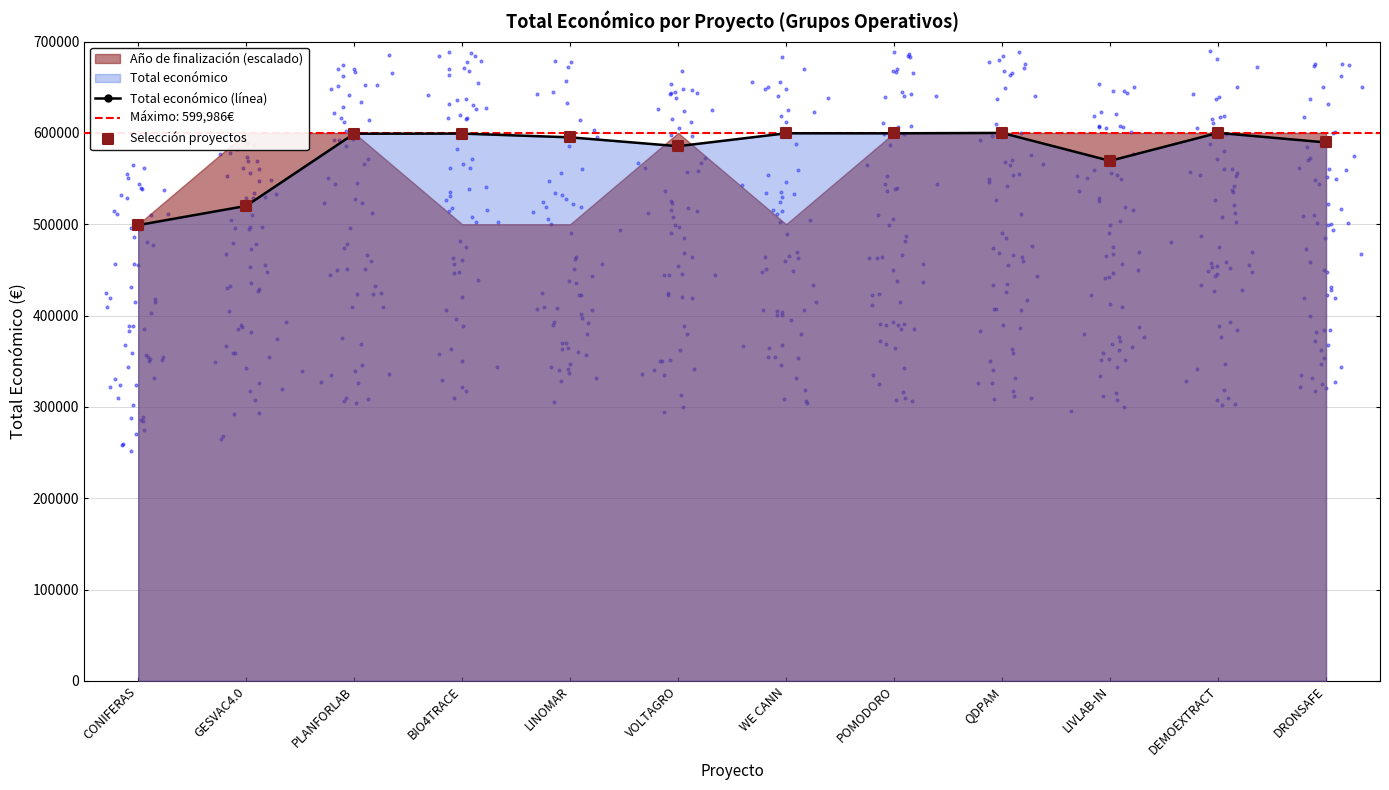

Which series reaches the maximum Y coordinate?

Total económico (línea)